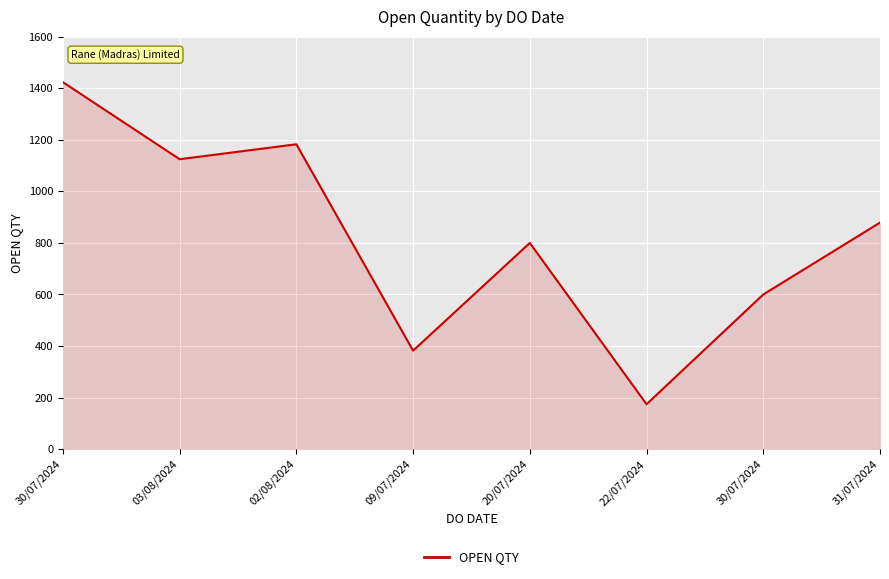

What is the ratio of the value at 03/08/2024 to the value at 30/07/2024?

1.9